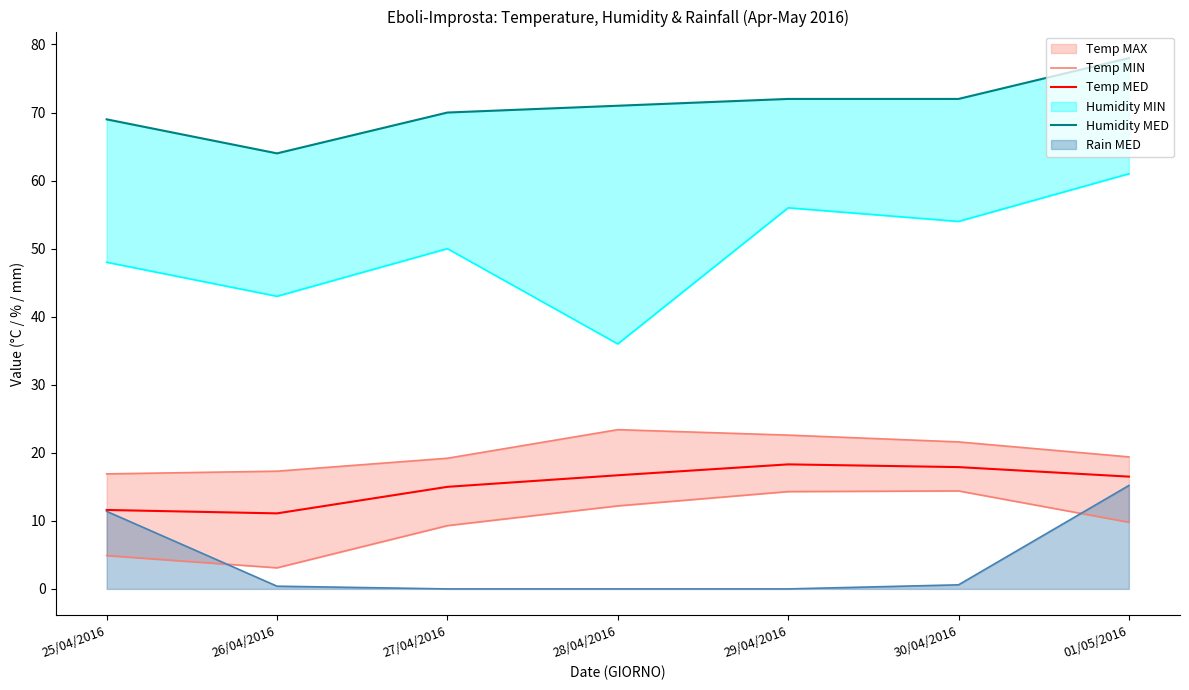

What is the average value of the Temp MED series?

15.3